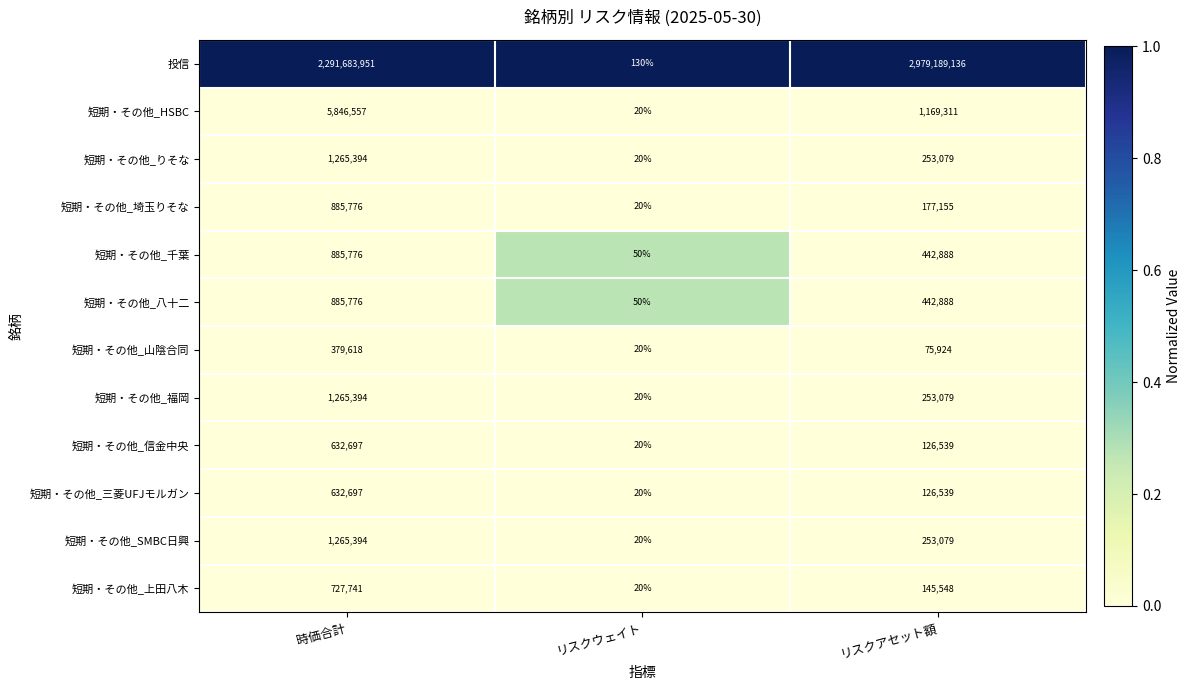

Which category has the highest value across all series?

リスクアセット額